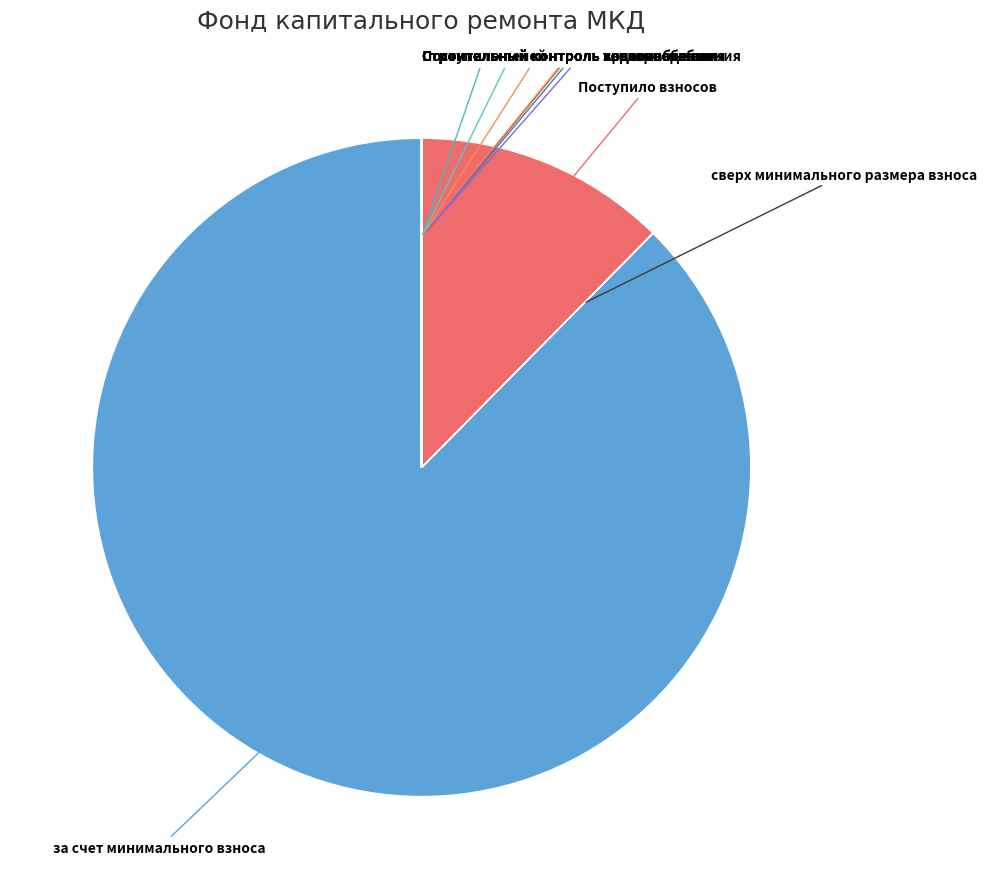

To the nearest percent, what is the difference between the largest and smallest slice percentages?

88%